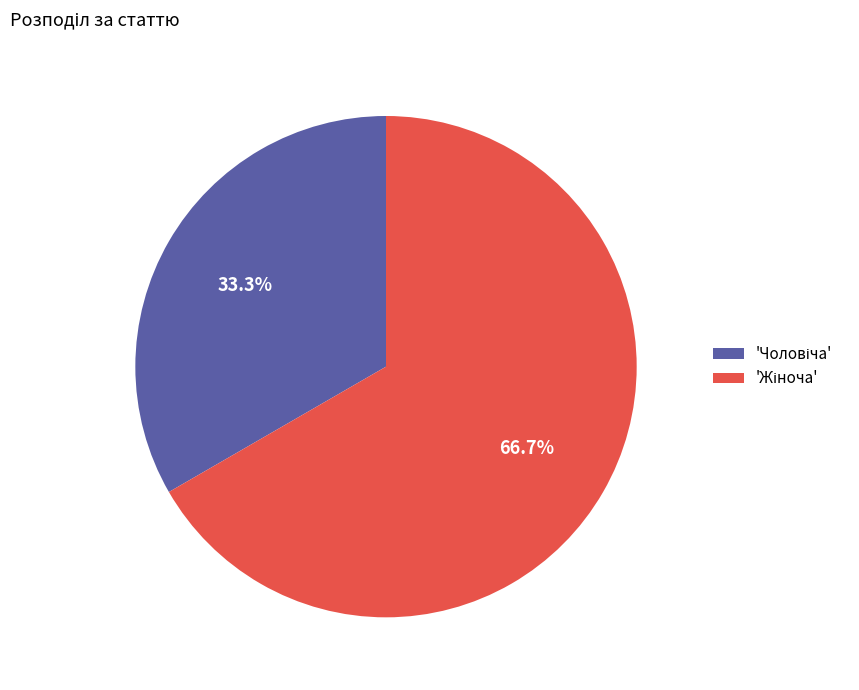

Is there a majority slice in this chart?

Yes